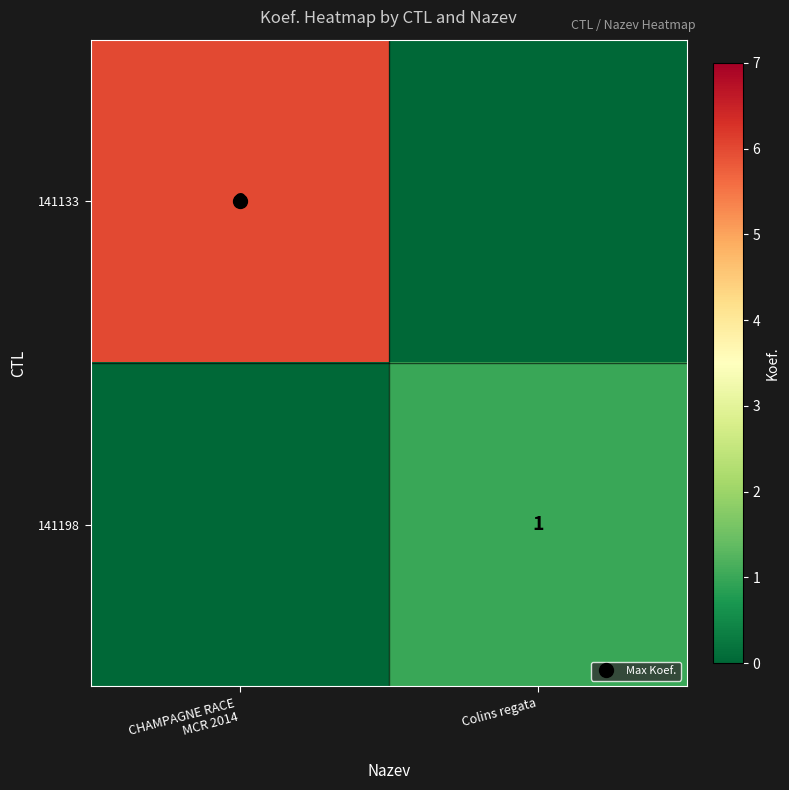

What is the sum of all 141198 values?

1